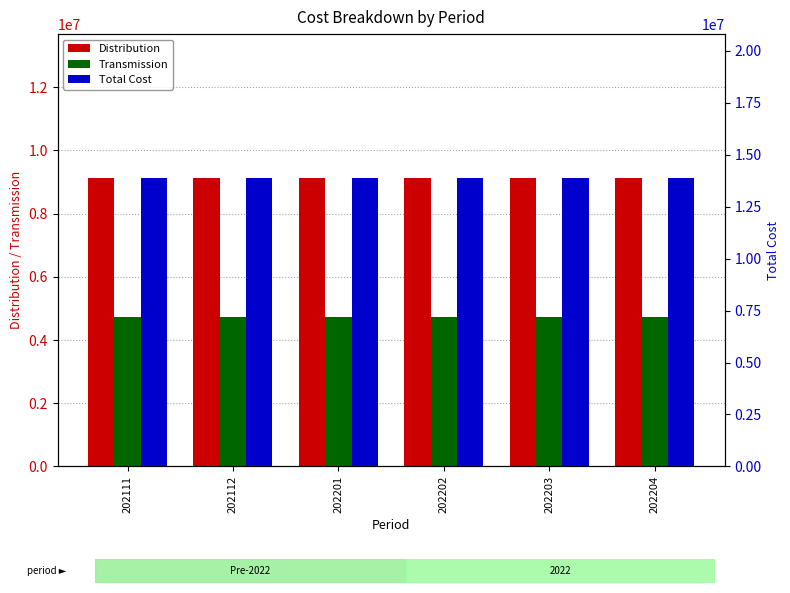

Count the number of categories in the chart.

6